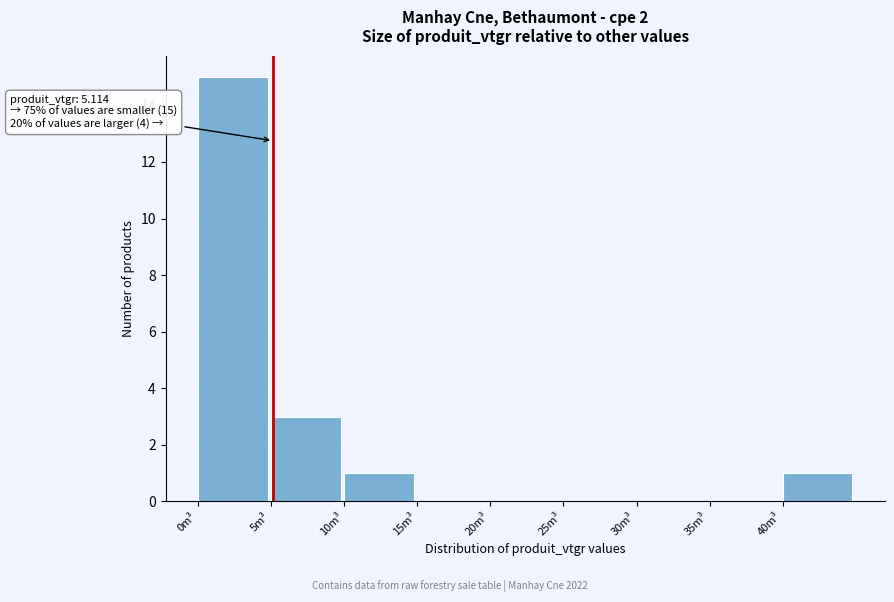

Over which range of the x-axis is the bar tallest?

0 to 5